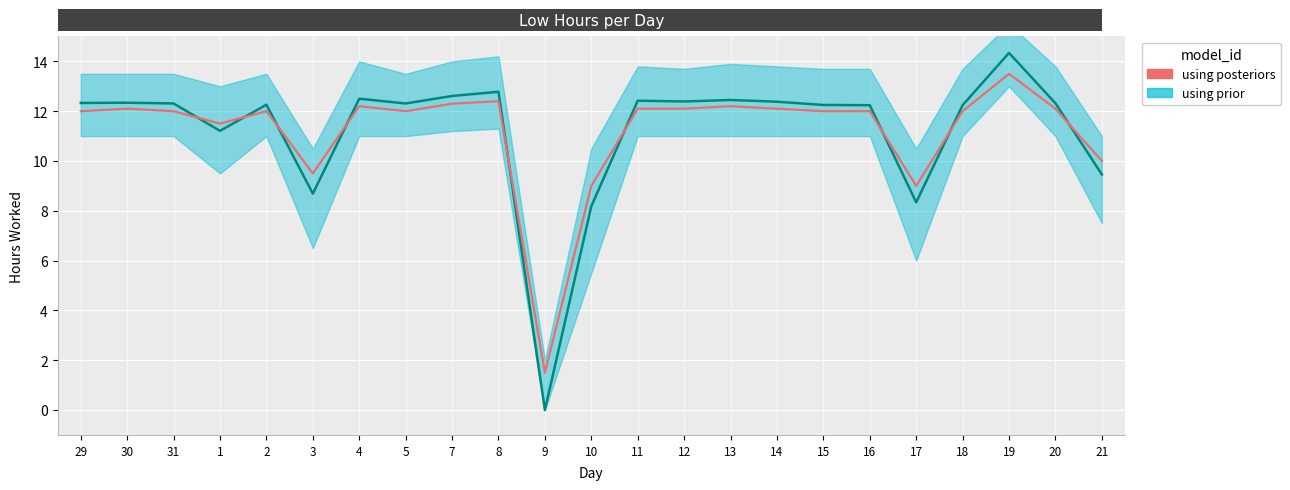

What is the difference between the maximum and minimum values in the using prior series?

14.3